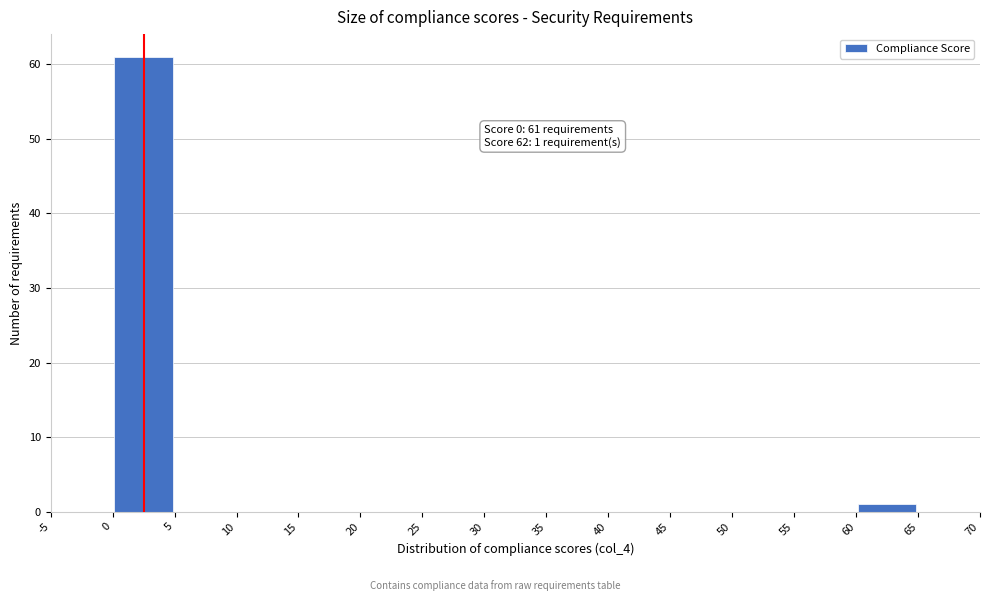

Which range on the x-axis has the tallest bar?

0 to 5